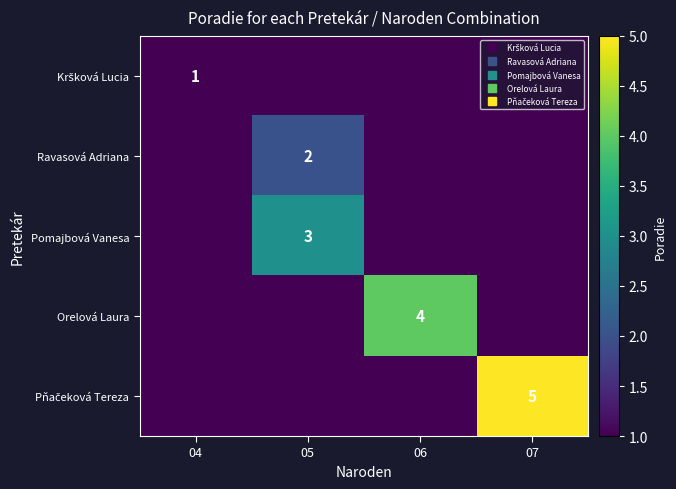

Is it true that Ravasová Adriana equals 1 at 07?

False